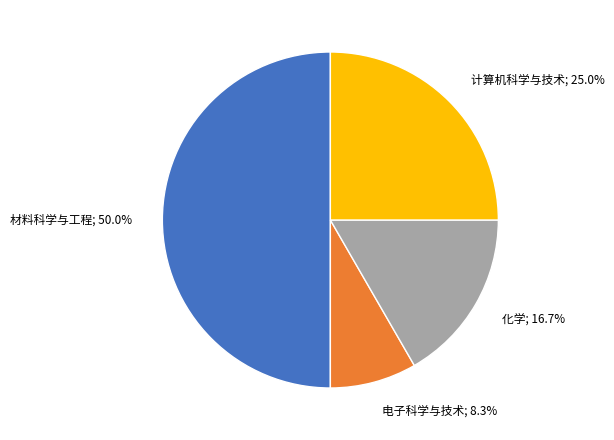

Which category has the smallest portion of the pie?

电子科学与技术